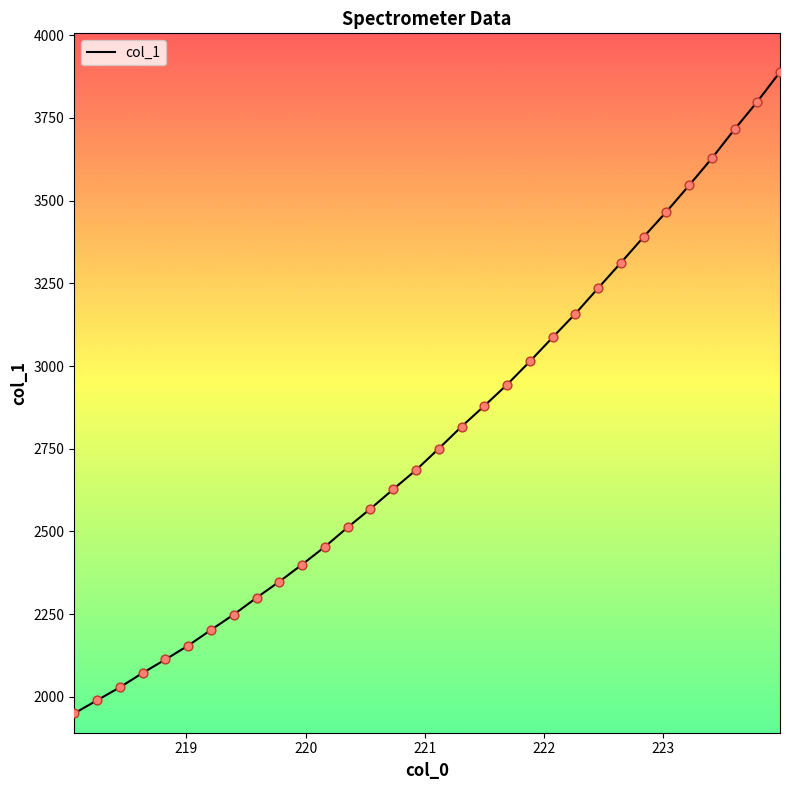

What is the greatest value displayed?

3888.9